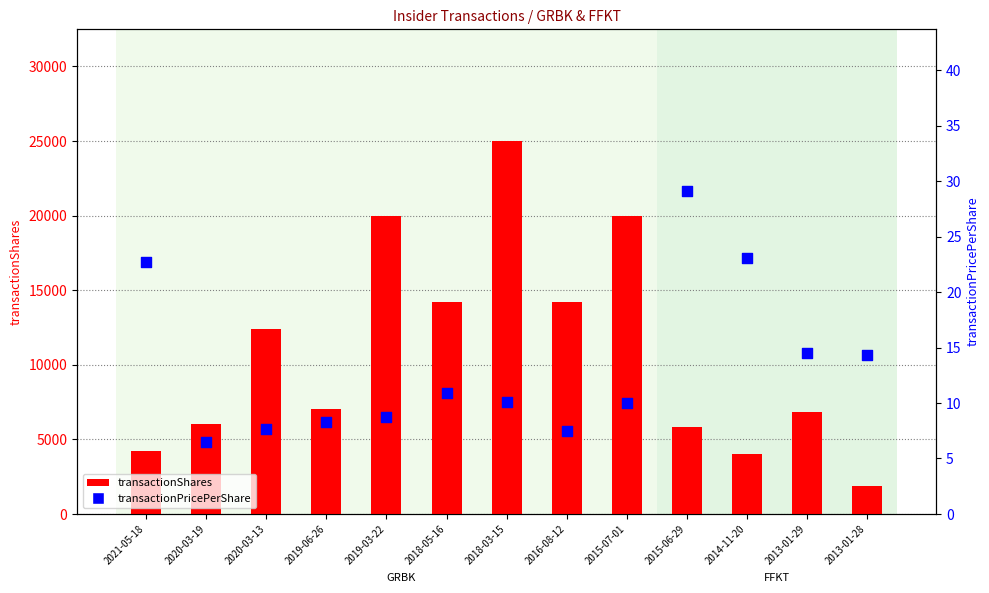

What are all the series names shown in the legend?

transactionShares, transactionPricePerShare